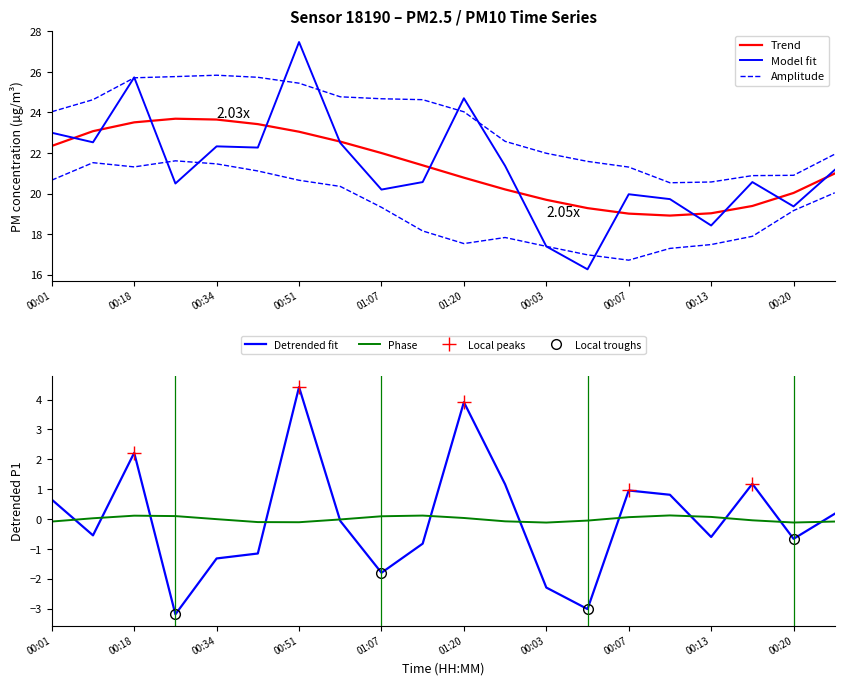

Where is the first local minimum?

00:09